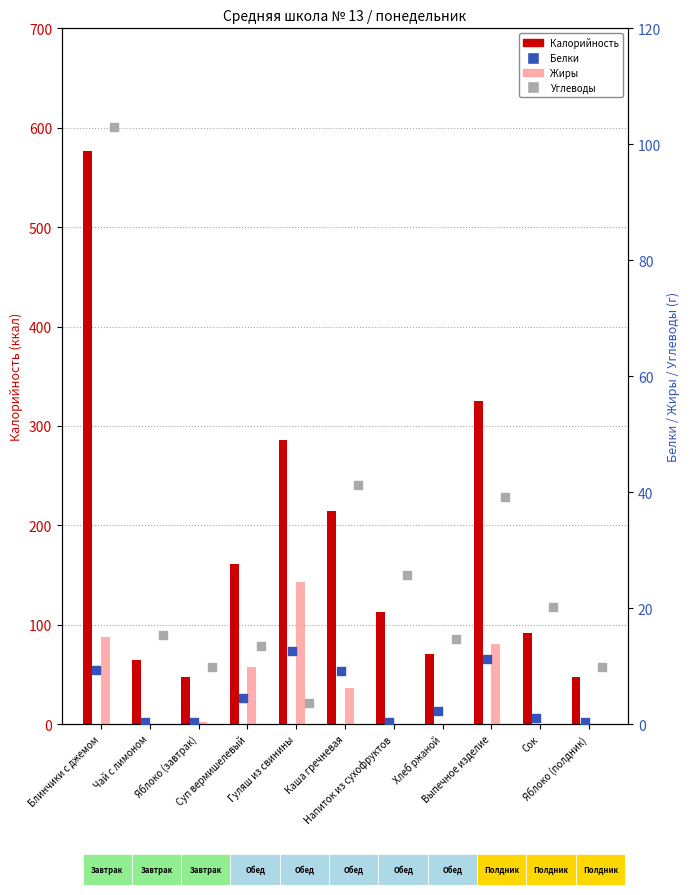

Which series reaches the minimum Y coordinate?

Жиры